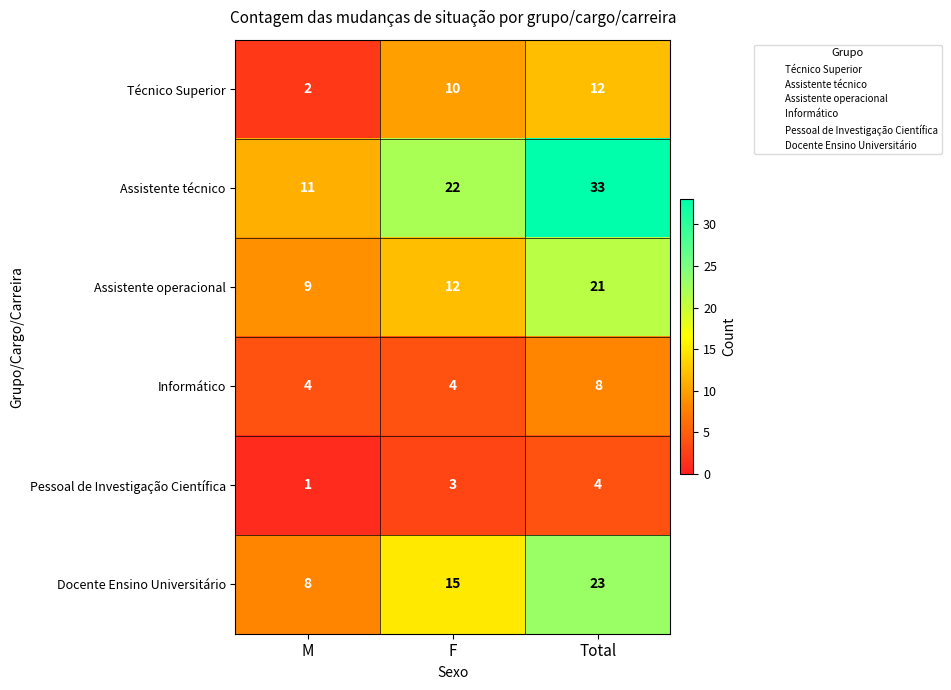

Rank the series at M from highest to lowest value.

Assistente técnico, Assistente operacional, Docente Ensino Universitário, Informático, Técnico Superior, Pessoal de Investigação Científica